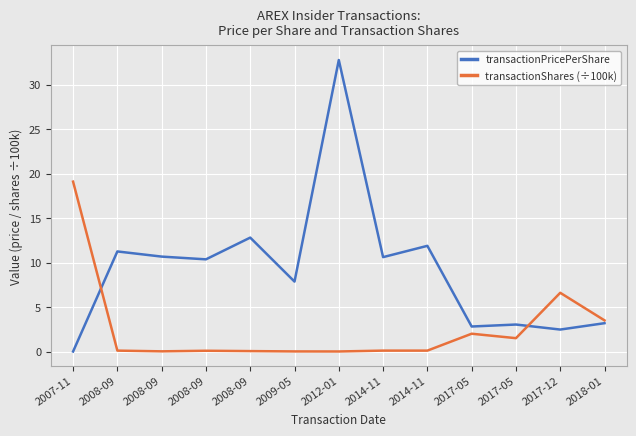

Does the chart display data point markers on the line(s)?

No